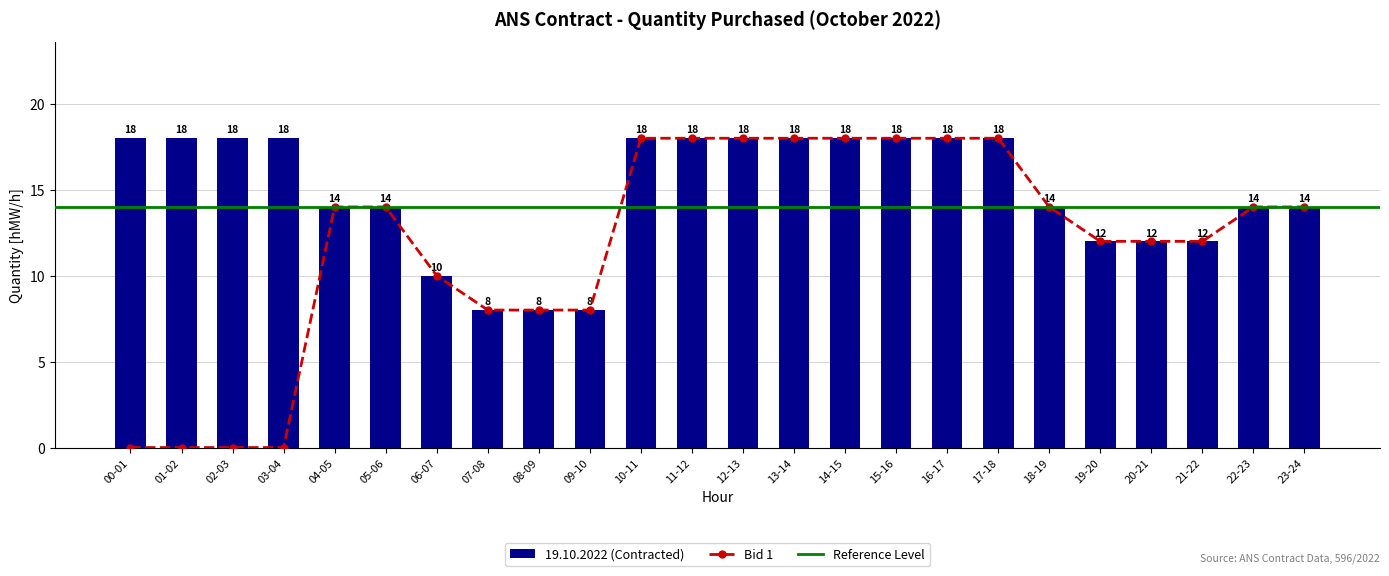

Reading left to right, list all the values displayed in this chart.

Bid 1 (hMW/h): 0	0	0	0	14	14	10	8	8	8	18	18	18	18	18	18	18	18	14	12	12	12	14	14
19.10 Values: 18	18	18	18	14	14	10	8	8	8	18	18	18	18	18	18	18	18	14	12	12	12	14	14